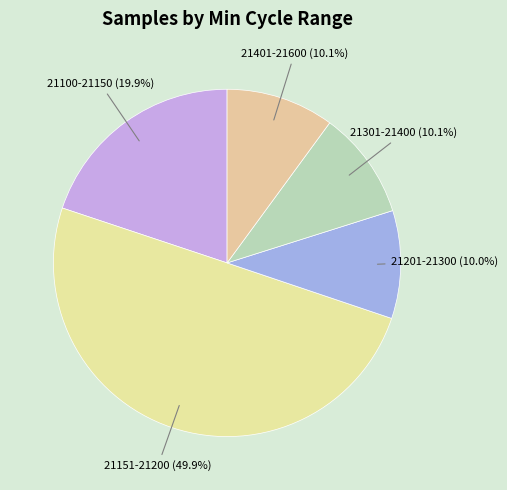

What is the largest slice in the pie chart?

21151-21200